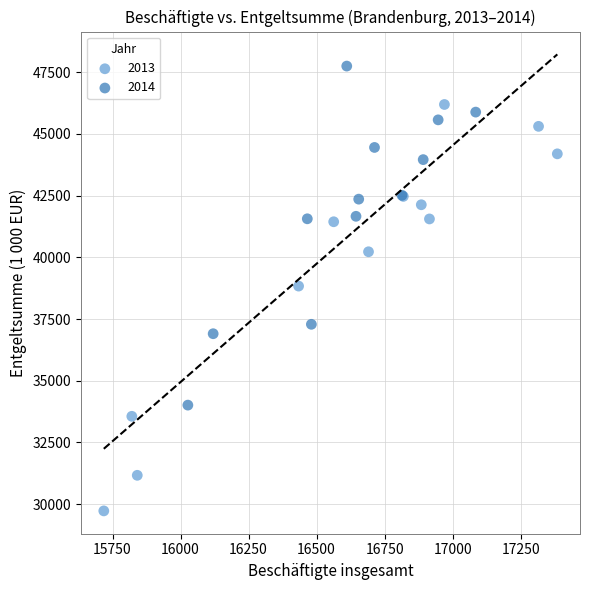

Which series reaches the maximum Y coordinate?

2014